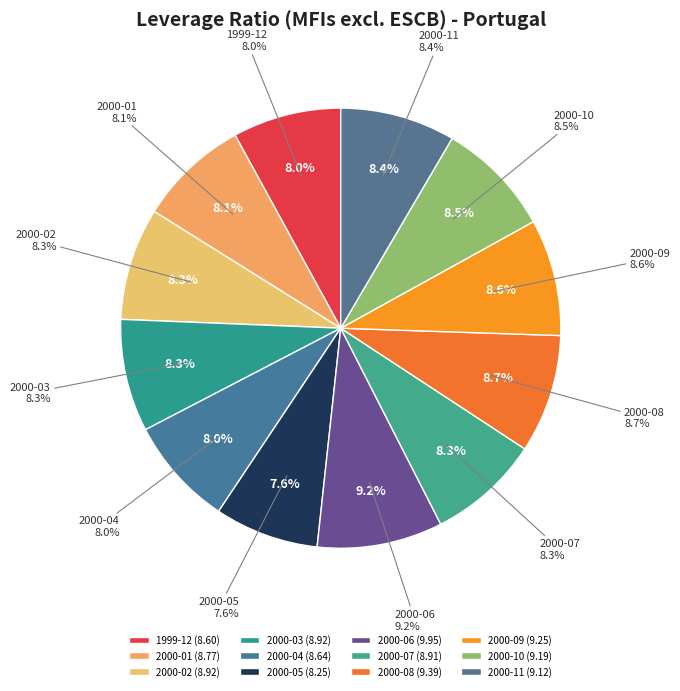

Count the number of slices in the pie.

12